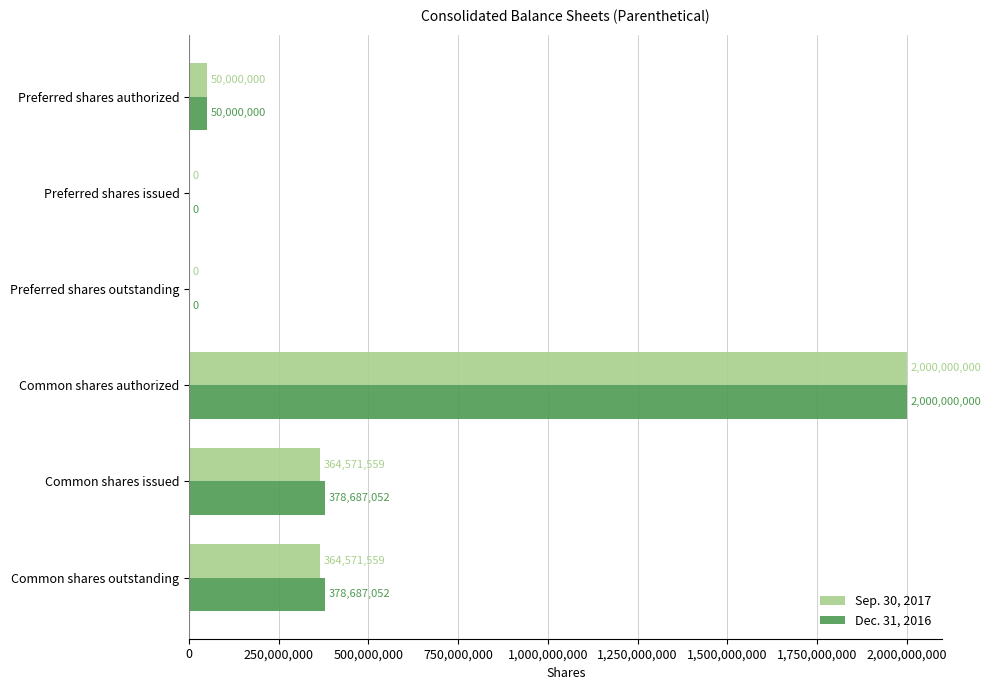

What is the highest value of the Sep. 30, 2017 series?

2000000000